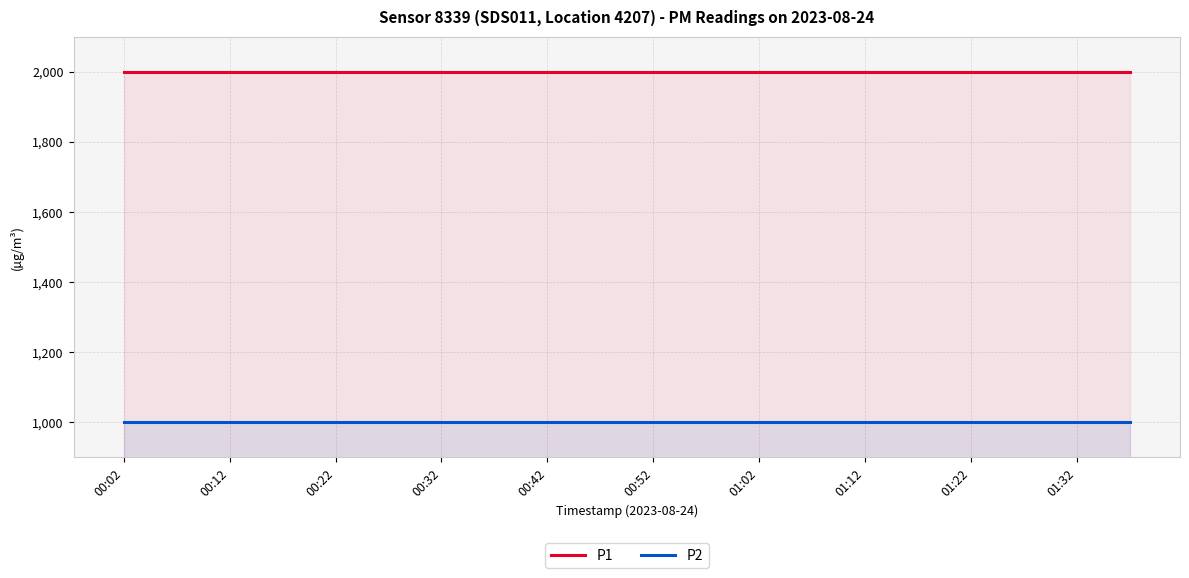

List the series in order of their peak value, lowest first.

P2, P1